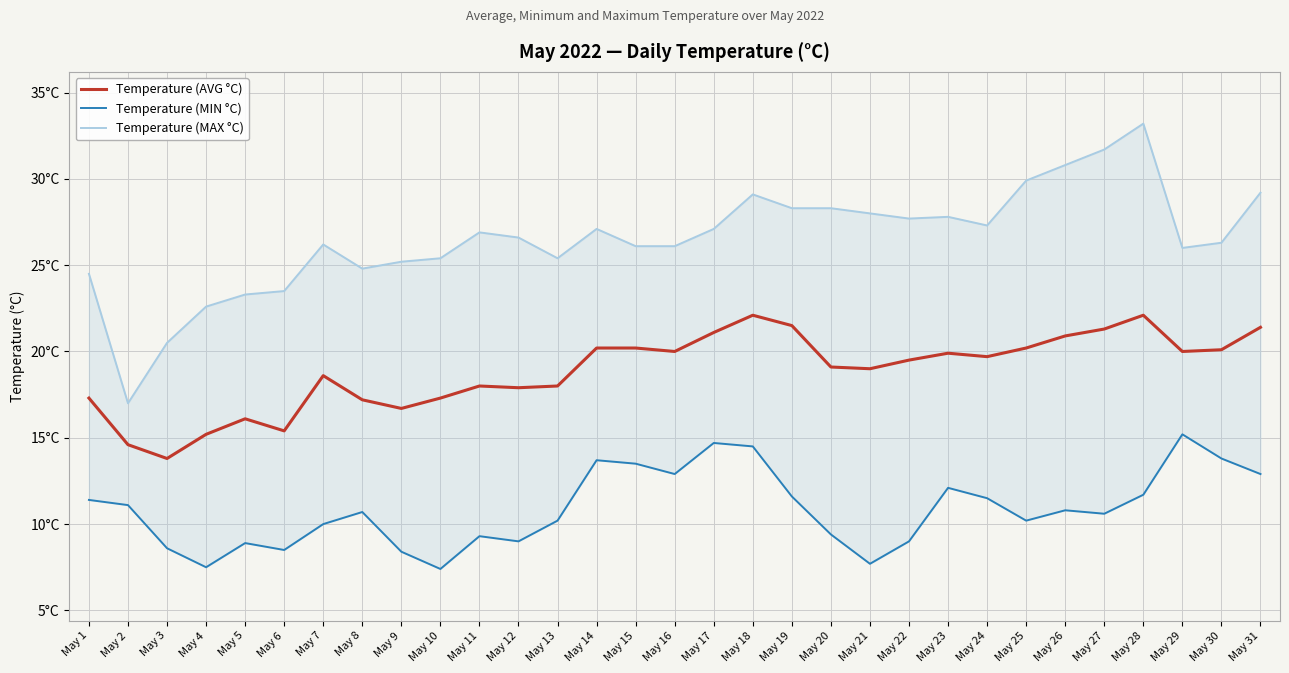

Which category has the lowest value across all series?

May 10